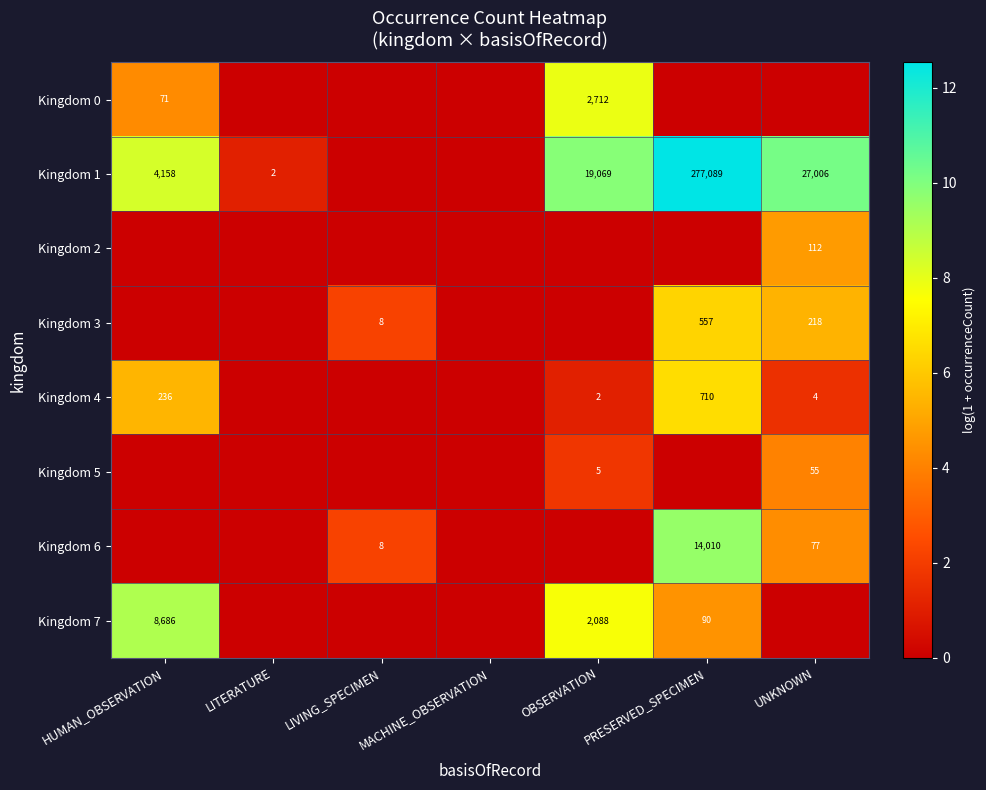

How many series are shown in this chart?

8